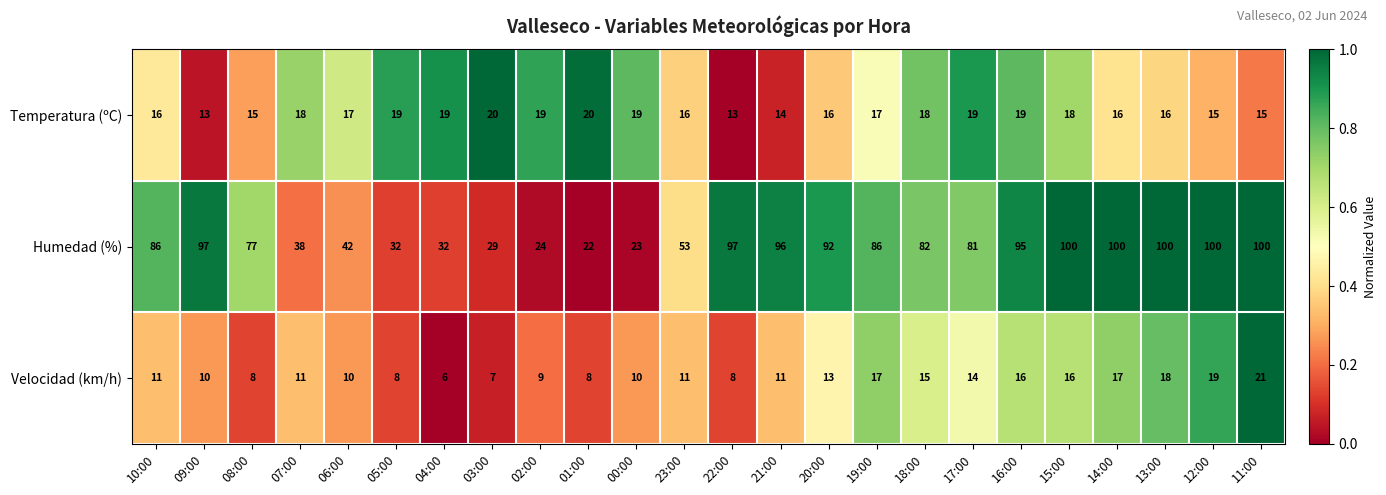

How many data points does each series have?

24